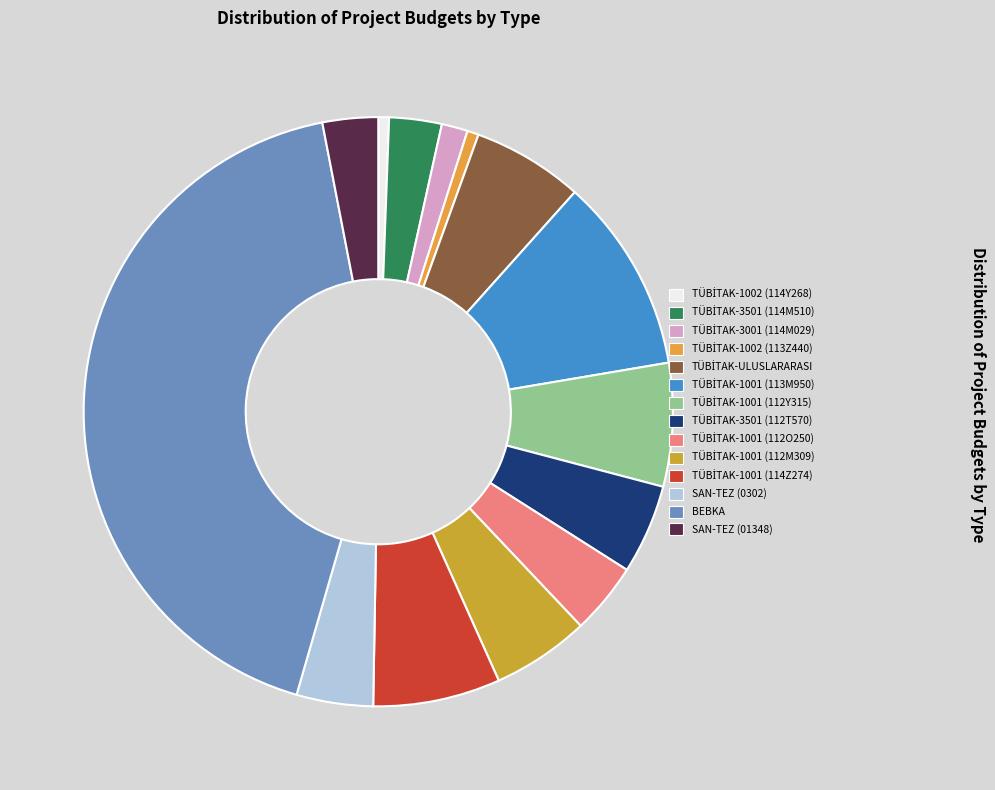

To the nearest percent, what is the average slice percentage?

7%